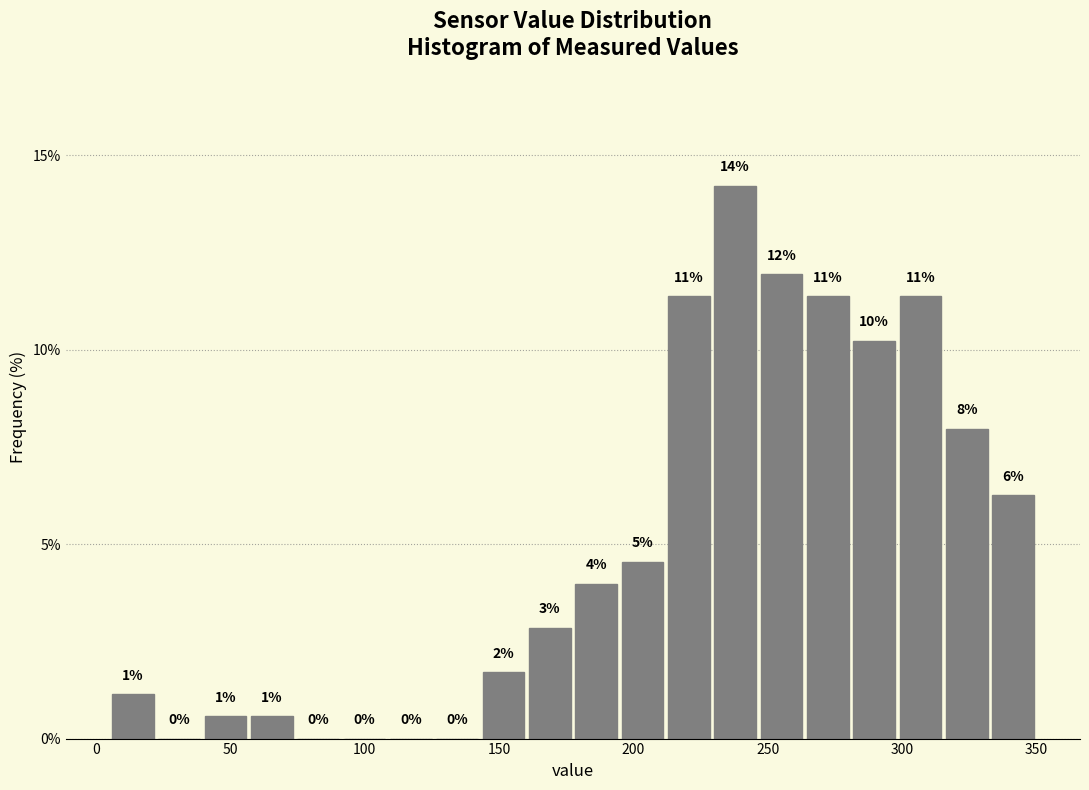

Around what value on the x-axis is the tallest bar? Give the approximate position of its centre, as read against the axis.

240